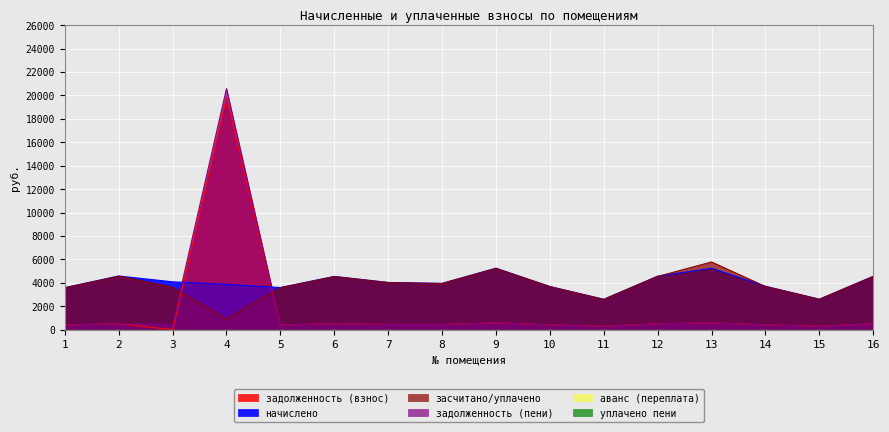

What is the difference between the highest and lowest values at 11?

2305.6